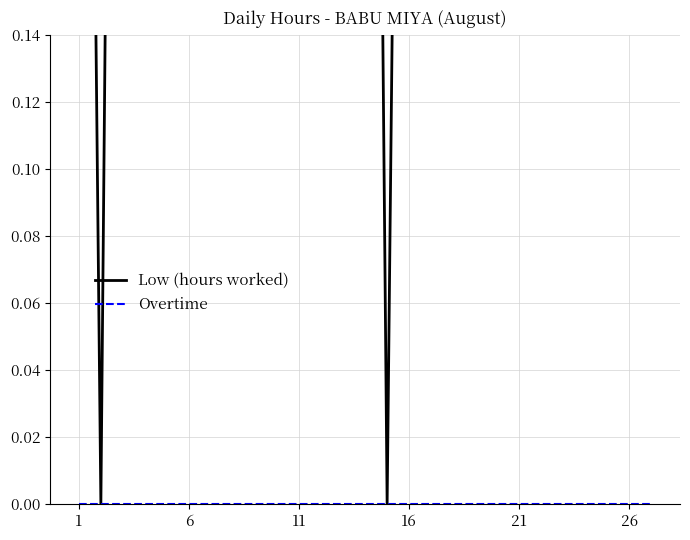

Reading right to left, what are all the values shown in this chart?

Low (hours worked): 0.7	0.9	0.9	0.7	0.6	0.7	0.7	0.7	0.9	0.9	0.7	0.6	0.0	0.7	0.7	0.7	0.9	0.9	0.6	0.7	0.7	0.7	0.7	0.7	0.7	0.0	0.6
Overtime: 0.0	0.0	0.0	0.0	0.0	0.0	0.0	0.0	0.0	0.0	0.0	0.0	0.0	0.0	0.0	0.0	0.0	0.0	0.0	0.0	0.0	0.0	0.0	0.0	0.0	0.0	0.0